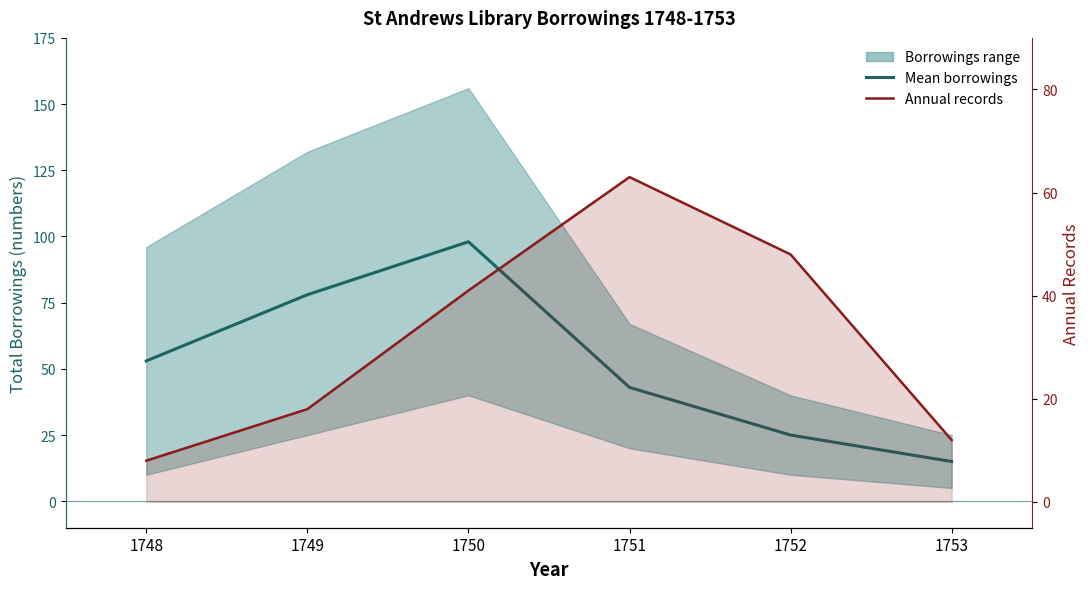

What is the value of the Mean borrowings point at the 2nd from the left?

78